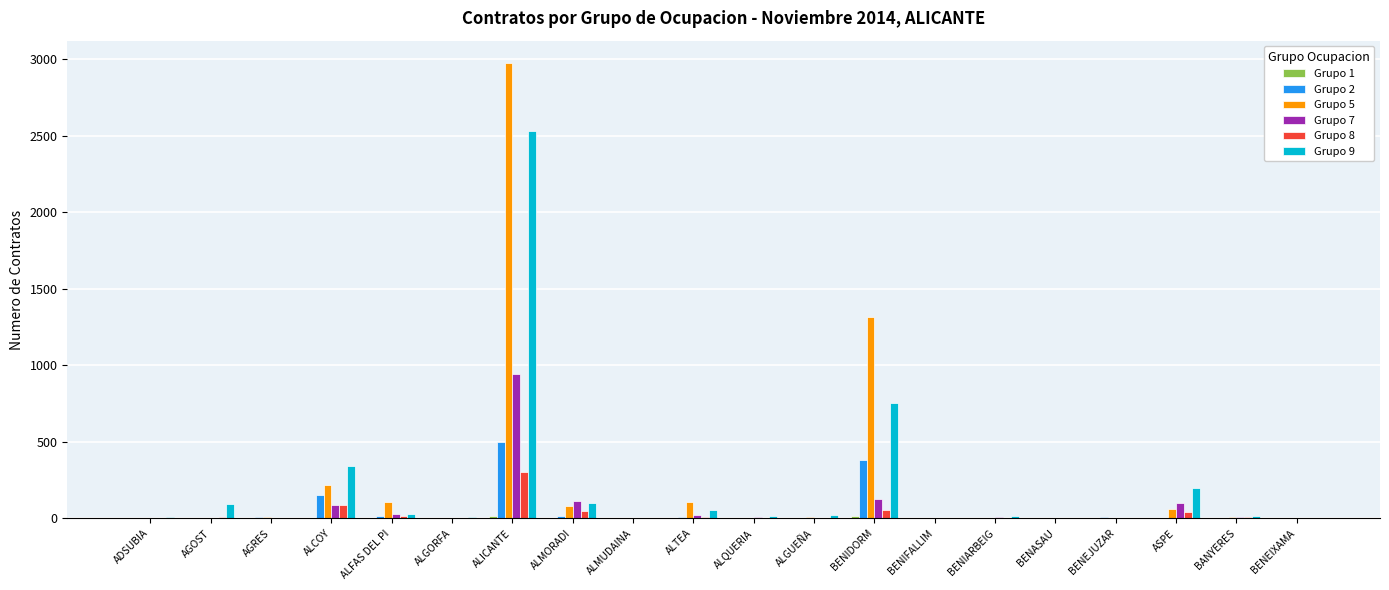

The Grupo 5 series shows 0 at BENIFALLIM. True or false?

True